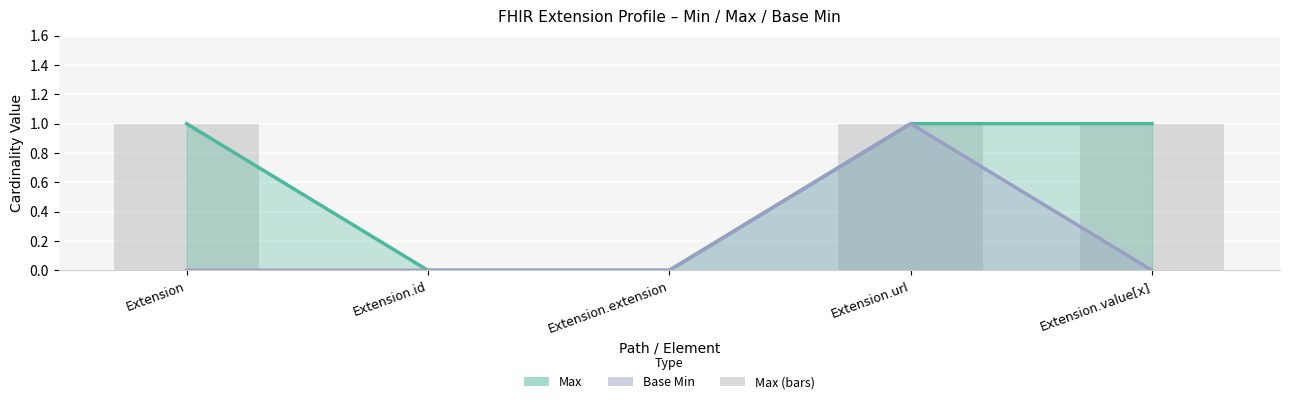

What is the sum of all Max values?

3